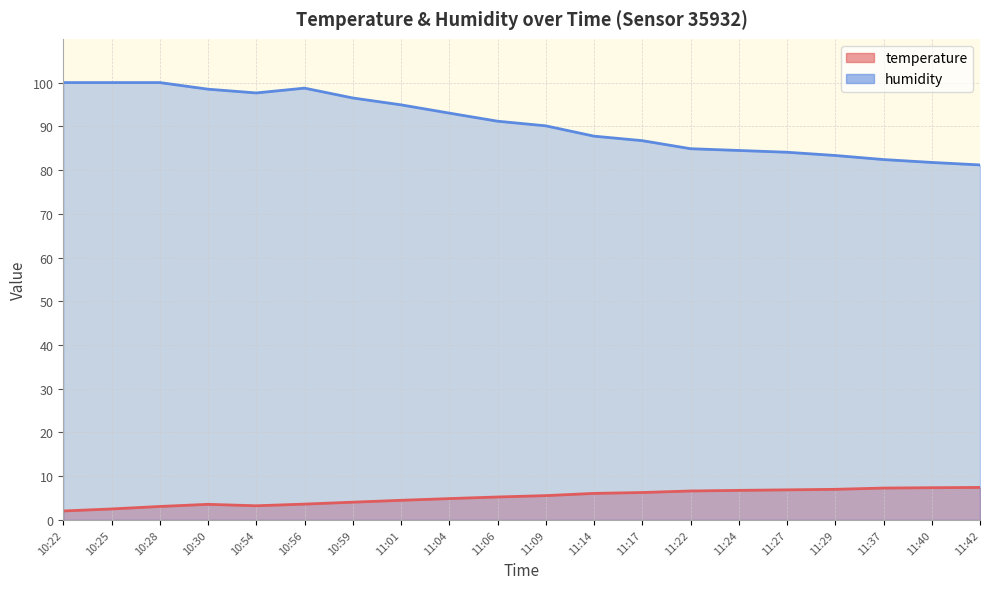

How many distinct data groups are displayed?

2